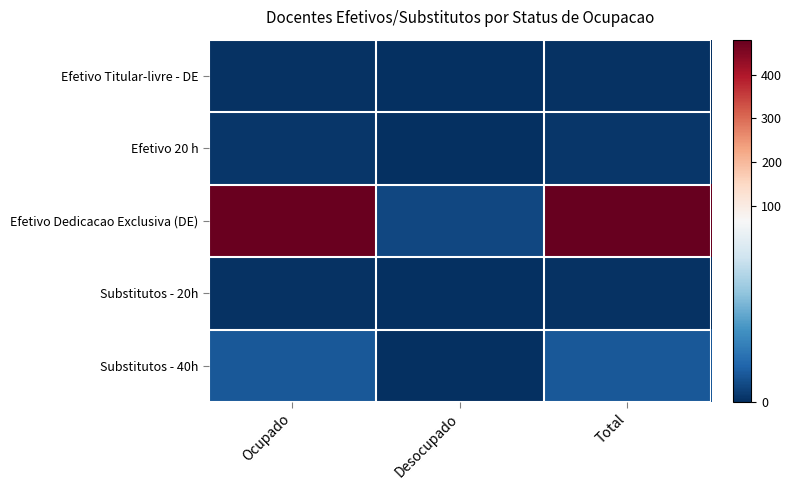

What is the maximum value shown in the chart?

480